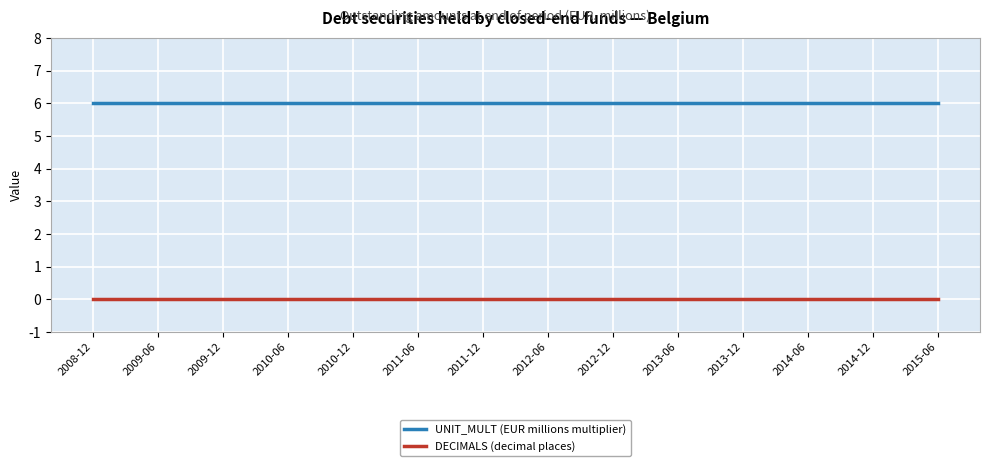

List the series in order of their overall mean, lowest first.

DECIMALS (decimal places), UNIT_MULT (EUR millions multiplier)